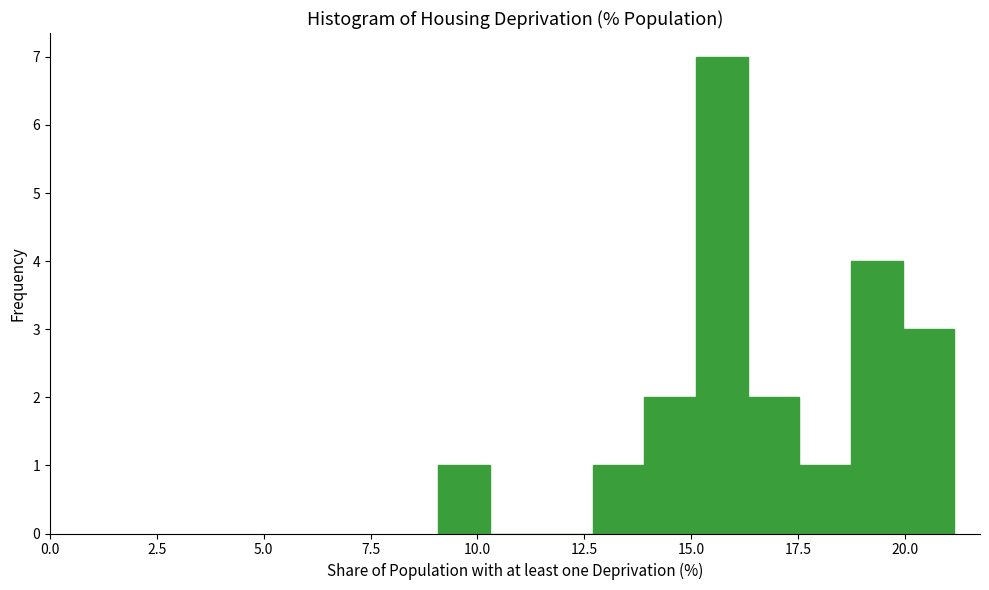

Read against the x-axis, roughly where is the centre of the tallest bar?

15.5